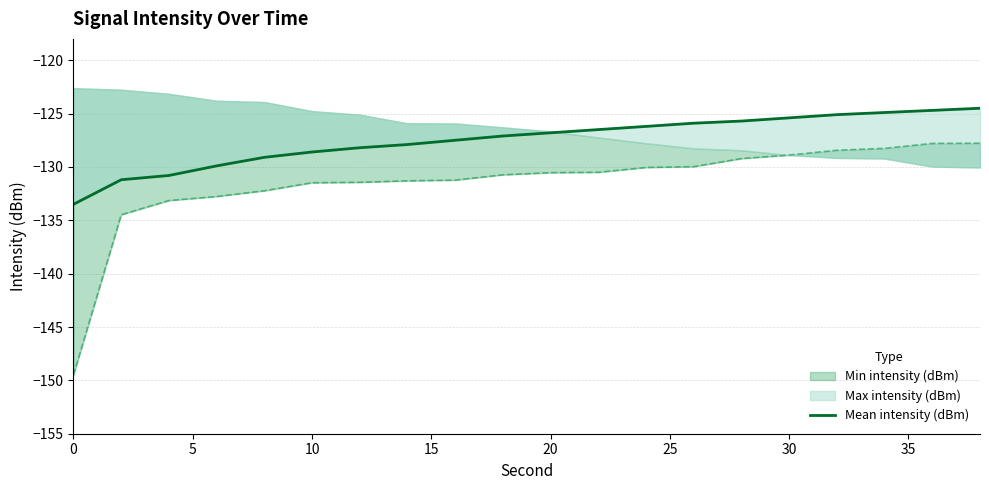

Reading left to right, extract all data points from this chart.

-133.5	-131.2	-130.8	-129.9	-129.1	-128.6	-128.2	-127.9	-127.5	-127.1	-126.8	-126.5	-126.2	-125.9	-125.7	-125.4	-125.1	-124.9	-124.7	-124.5